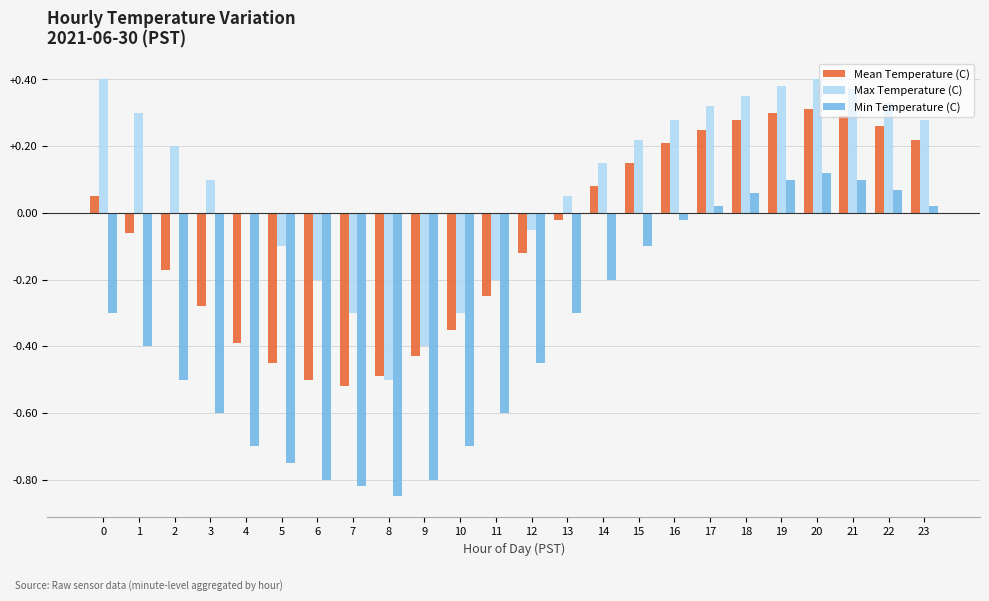

Which series has the largest total across all categories?

Max Temperature (C)